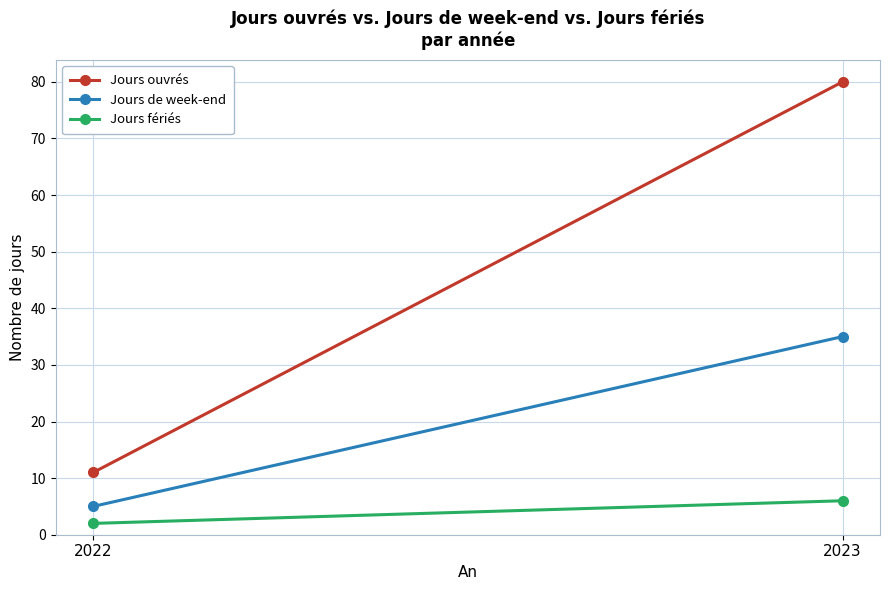

Reading right to left, list all the values displayed in this chart.

Jours ouvrés: 80	11
Jours de week-end: 35	5
Jours fériés: 6	2